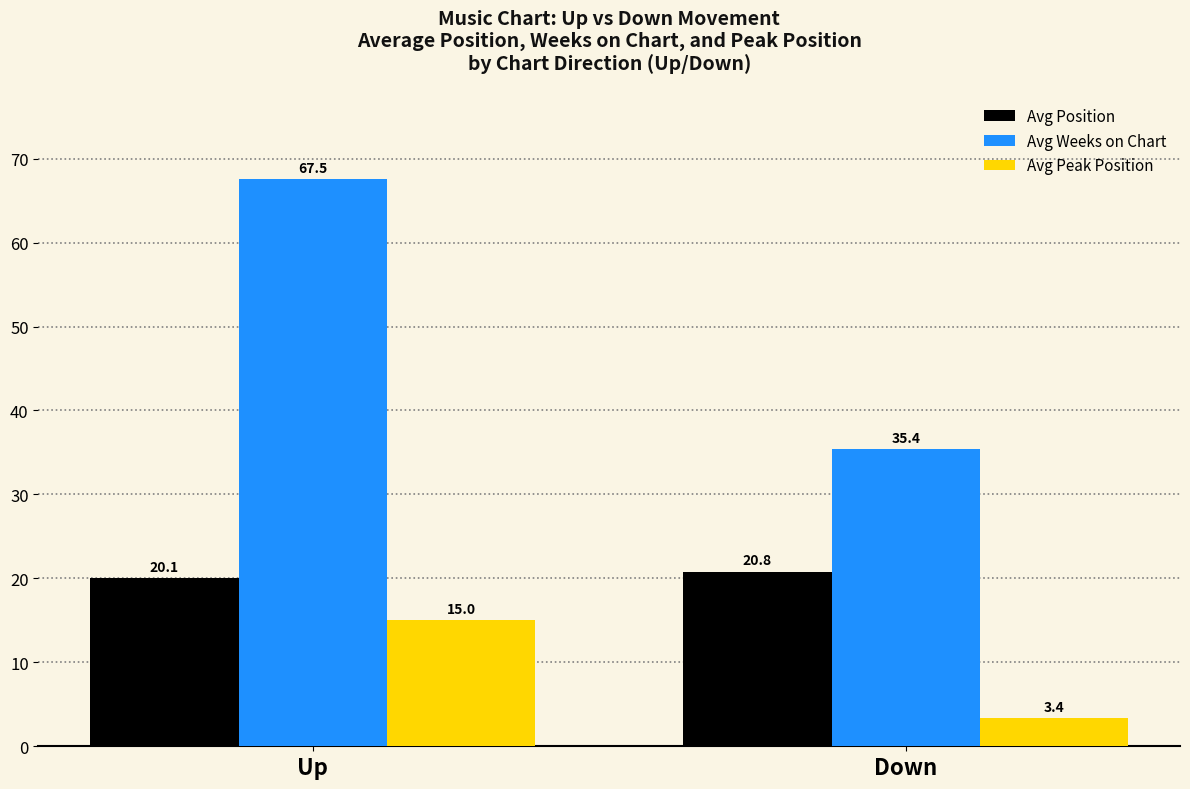

How many values in the Avg Peak Position series are below 15?

1